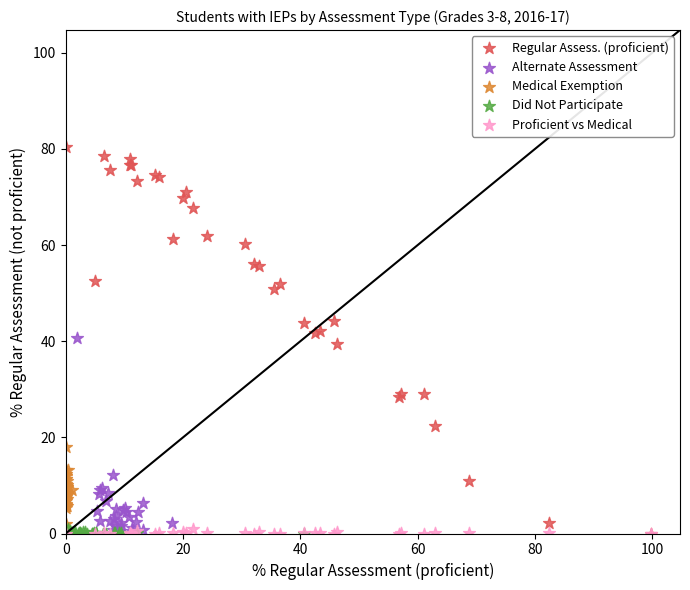

Which series has the widest spread of Y values?

Regular Assess. (proficient)